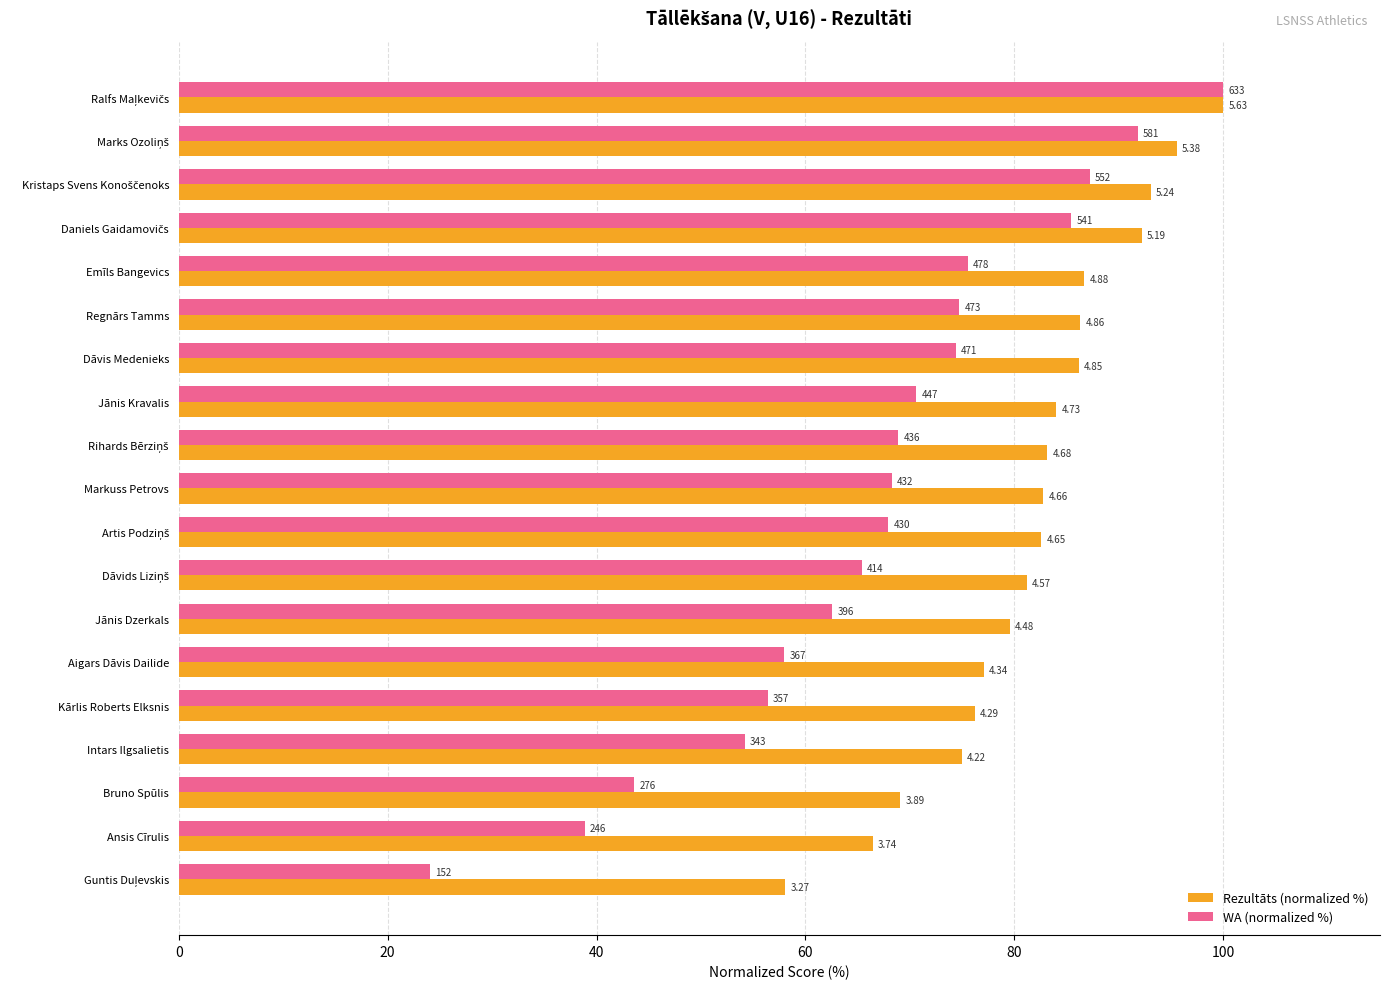

At how many categories does at least one series exceed 53?

19